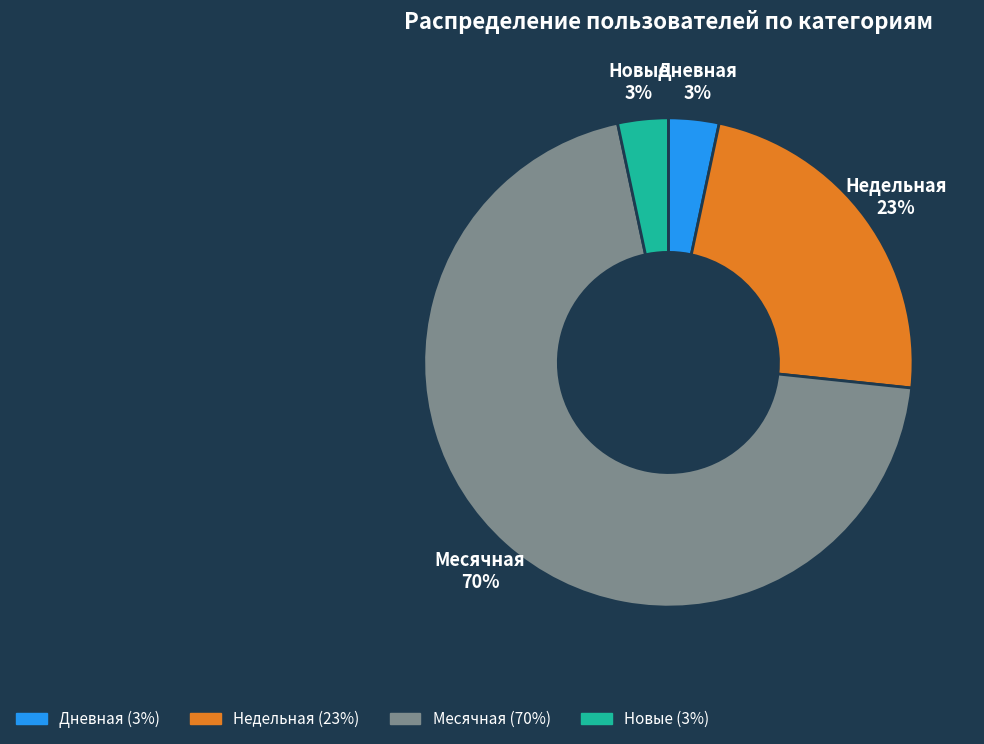

To the nearest percent, what percentage of the pie is Новые?

3%